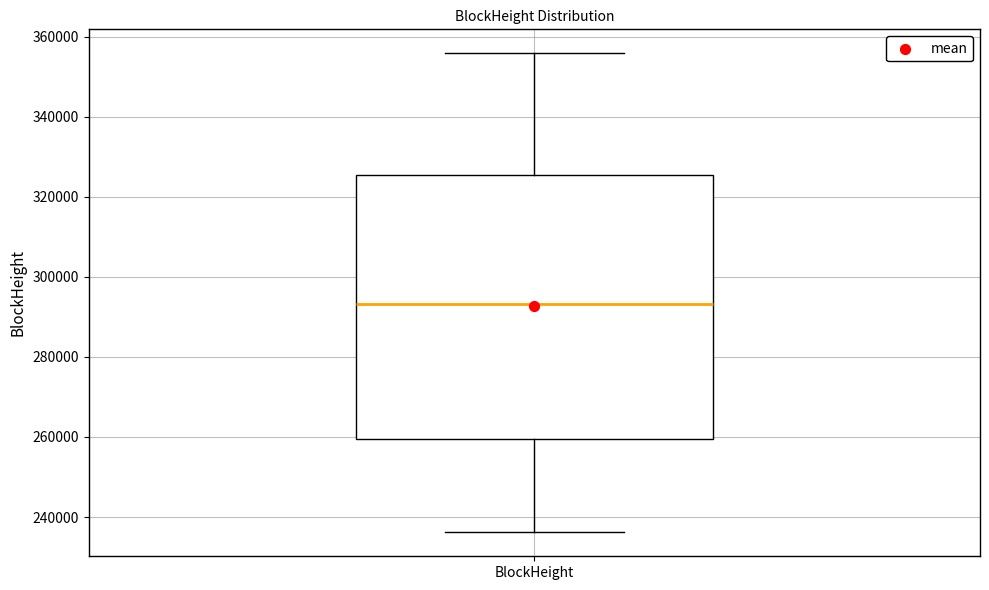

Where is the lower edge of the box for BlockHeight on the y-axis? The values are not printed on the chart, so give them approximately, as read against the axis.

260000